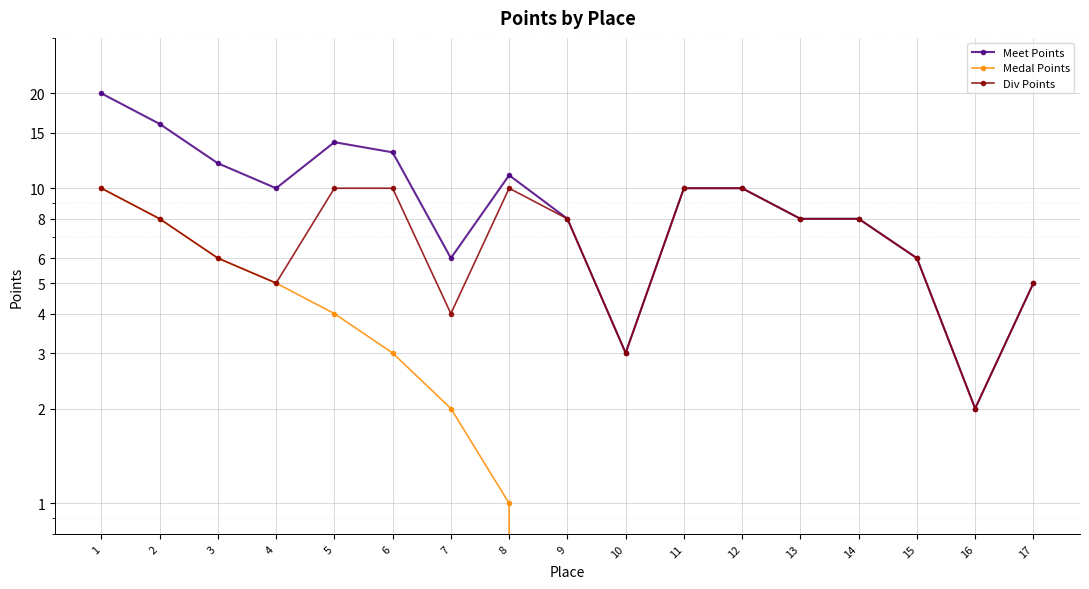

Where is the first local minimum for Meet Points?

4